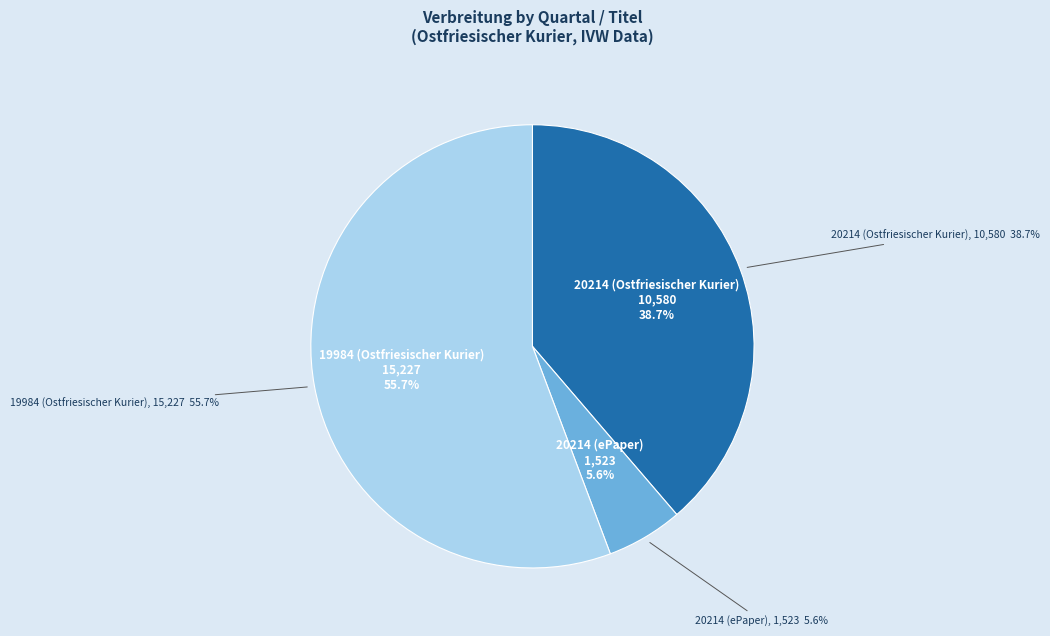

To the nearest percent, what is the difference between the 20214 (ePaper) and 20214 (Ostfriesischer Kurier) slice percentages?

33%